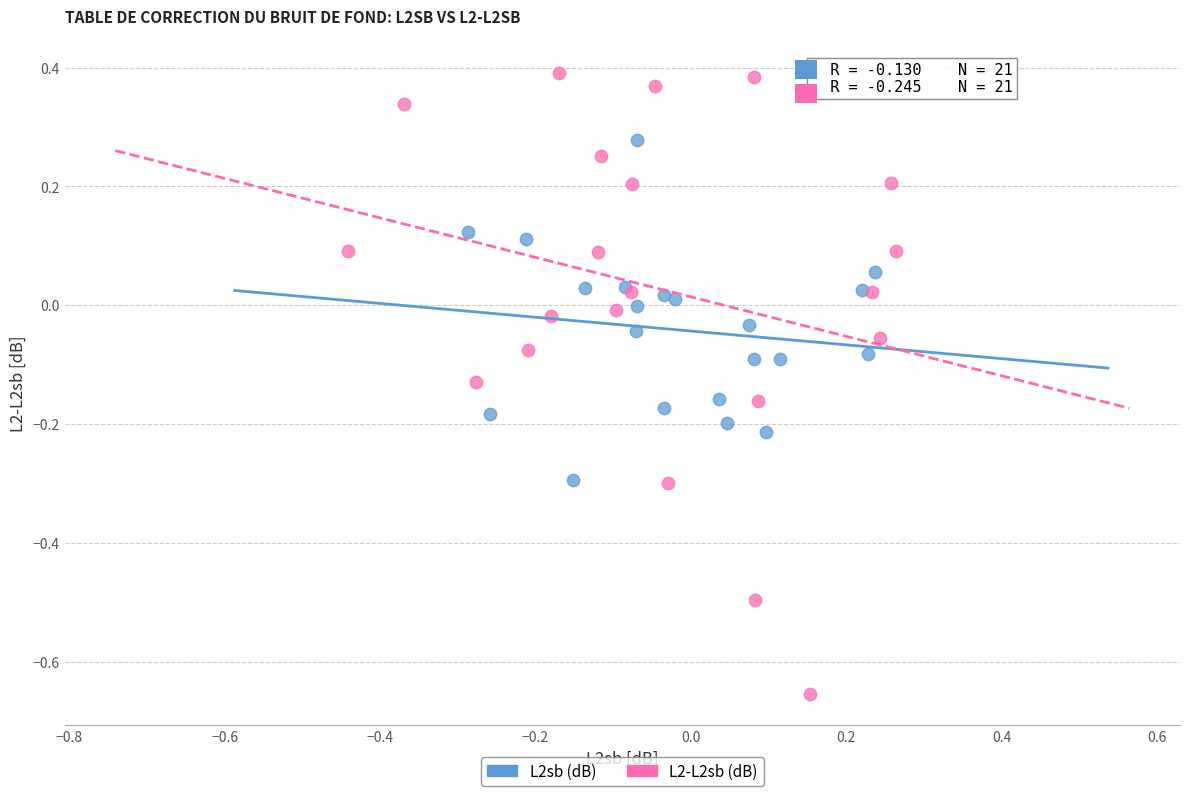

Which series reaches the minimum Y coordinate?

L2-L2sb (dB)